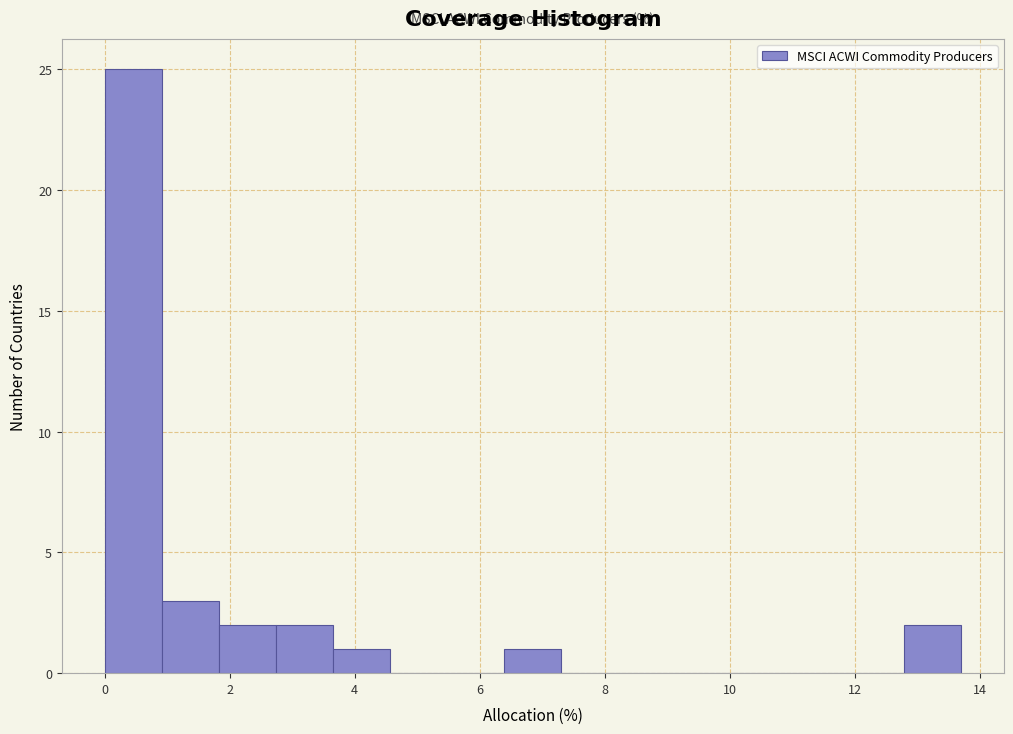

Over which range of the x-axis is the bar tallest?

0.0 to 1.0